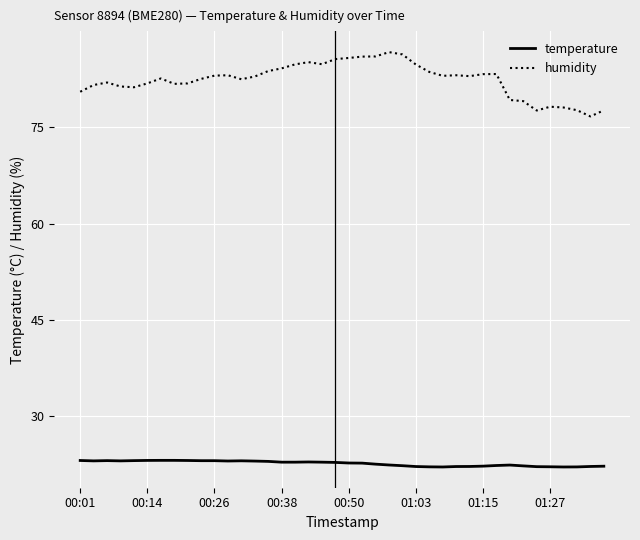

What is the greatest value displayed?

86.7